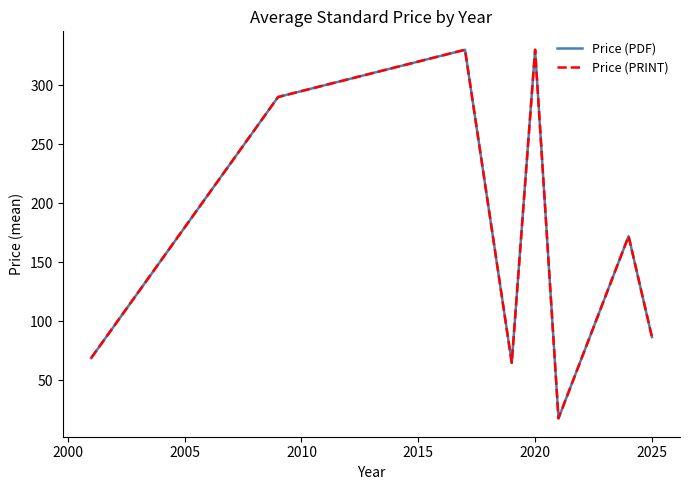

Is this an area chart (filled region under the line)?

No